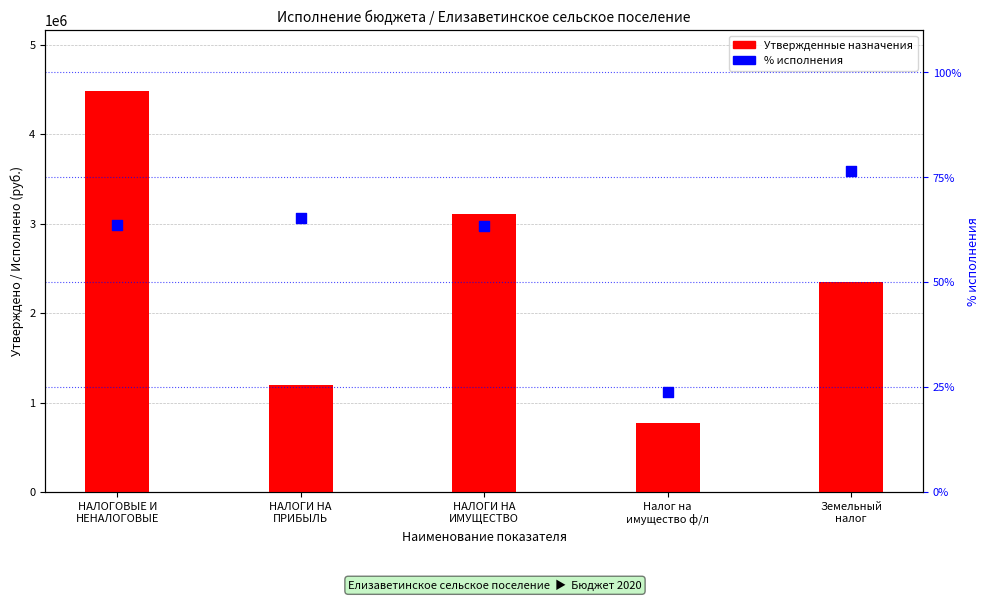

Which series has the largest Y range (max minus min)?

Утвержденные назначения